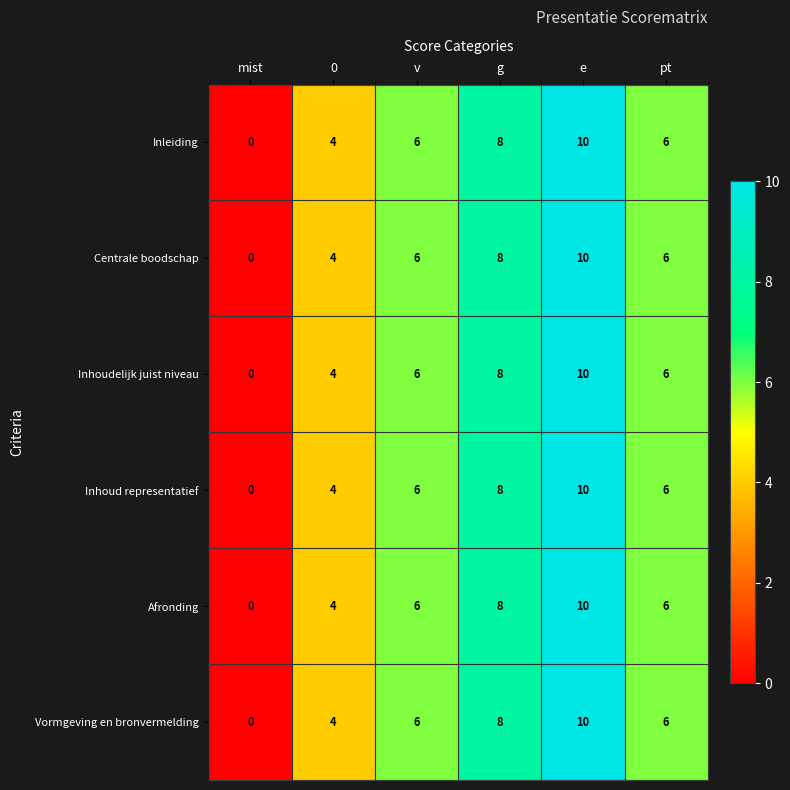

What is the difference between the maximum and minimum values in the Inleiding series?

10